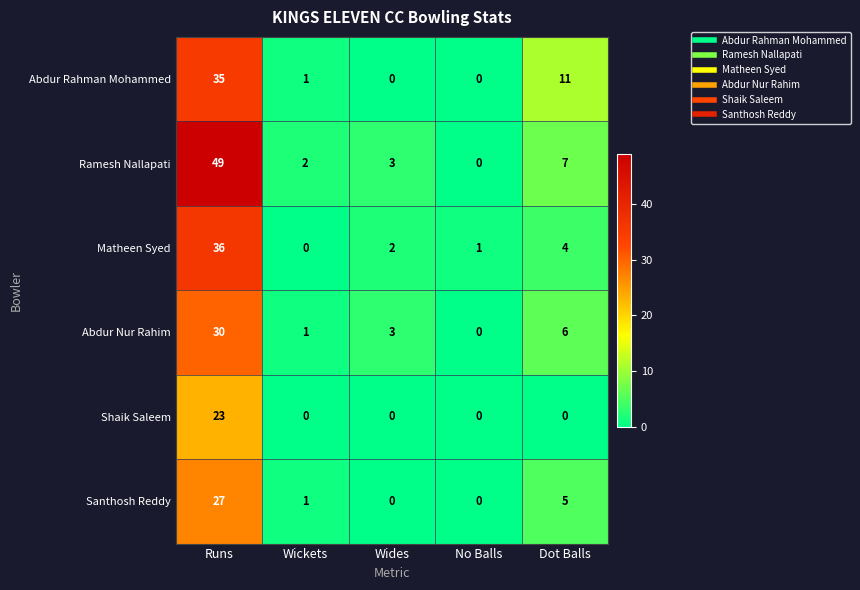

What is the total value across all series at Dot Balls?

33